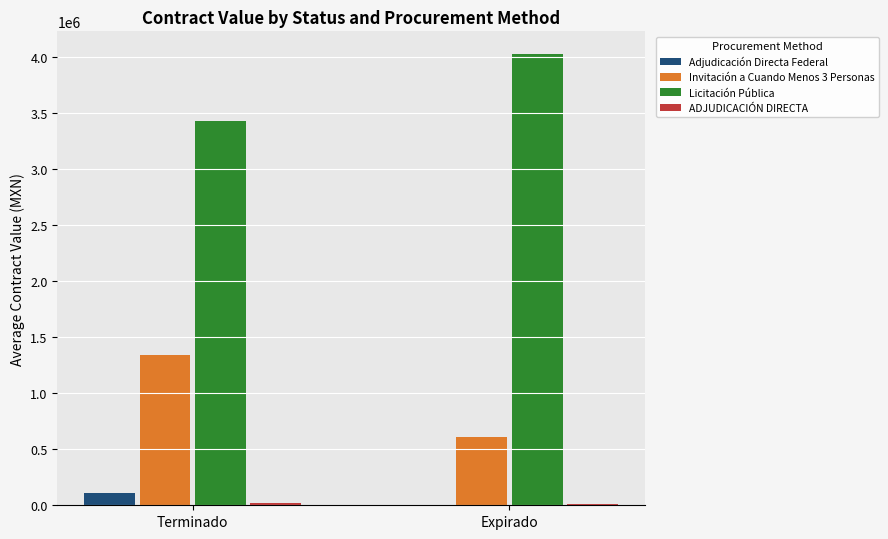

Count the number of data series in this chart.

4